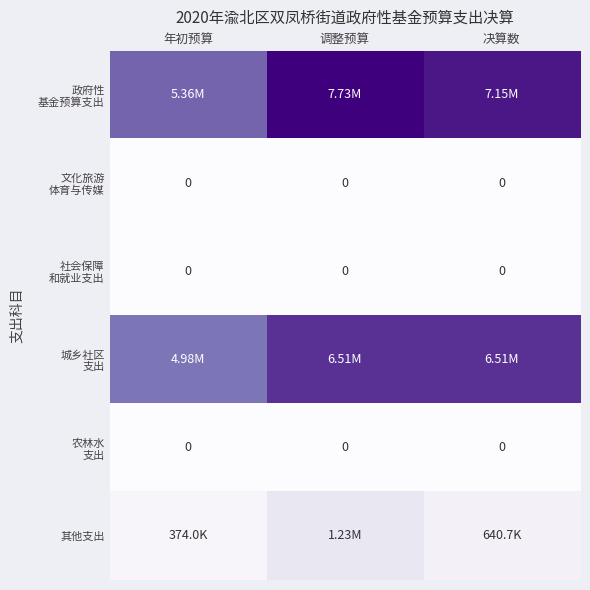

Rank the series at 决算数 from lowest to highest value.

文化旅游 体育与传媒, 社会保障 和就业支出, 农林水 支出, 其他支出, 城乡社区 支出, 政府性 基金预算支出